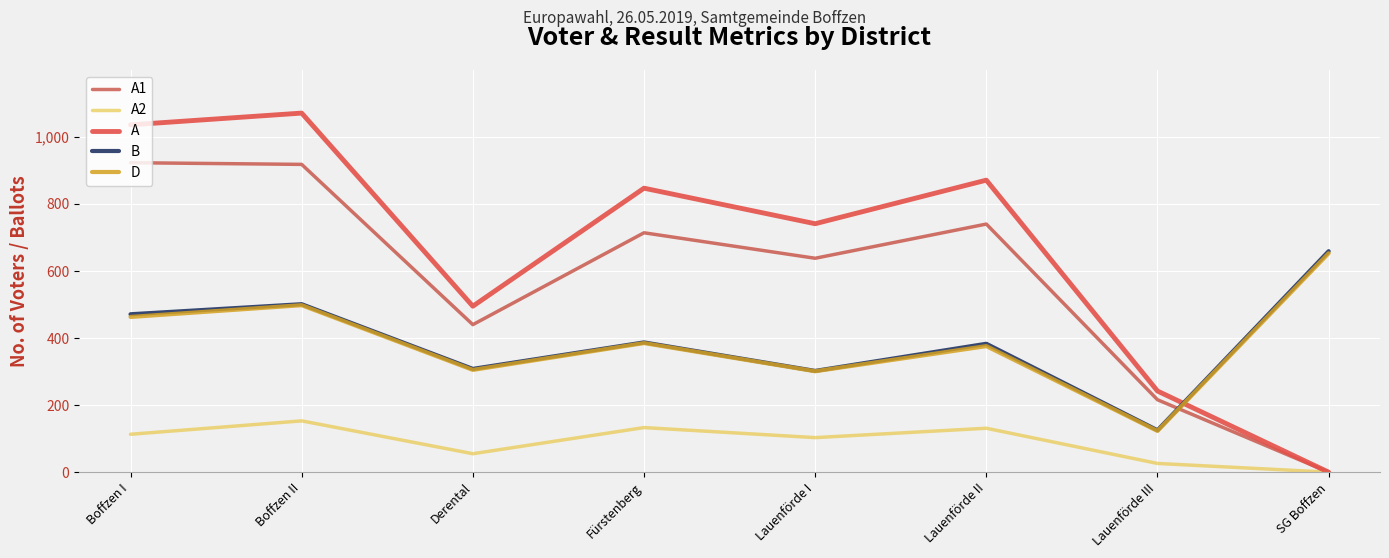

Which label corresponds to the smallest value in the chart?

SG Boffzen